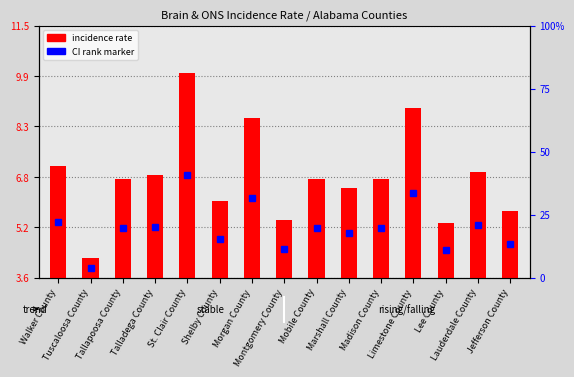

List the labels in order of value, largest first.

St. Clair County, Limestone County, Morgan County, Walker County, Lauderdale County, Talladega County, Tallapoosa County, Mobile County, Madison County, Marshall County, Shelby County, Jefferson County, Montgomery County, Lee County, Tuscaloosa County